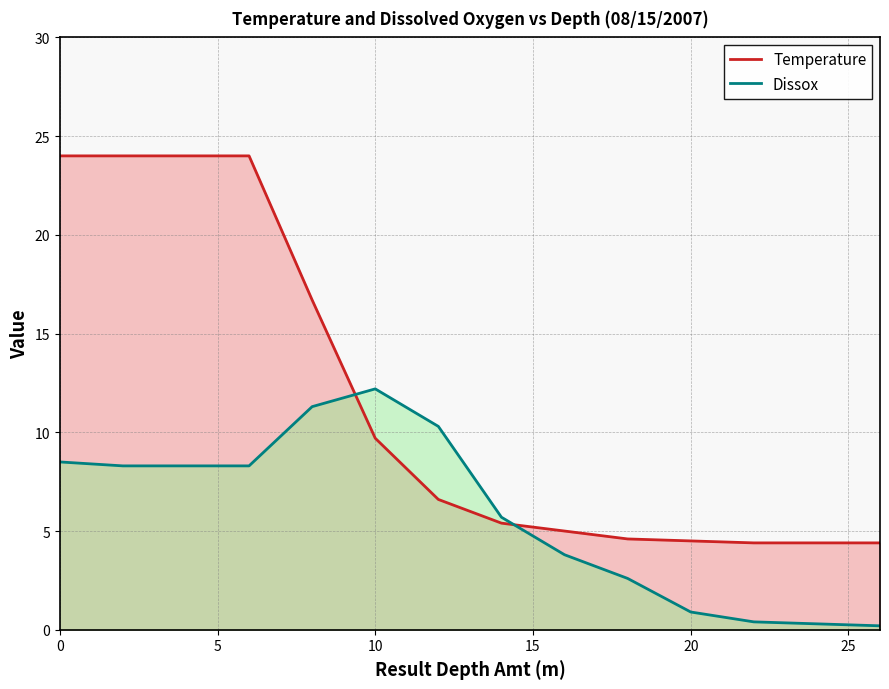

What is the sum of all Dissox values?

89.5